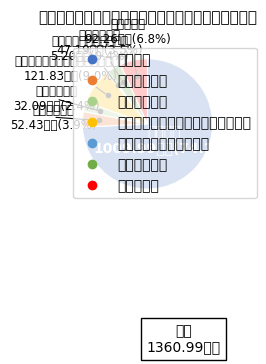

Is it true that 其他社会保障和就业支出 is 0% of the pie?

True